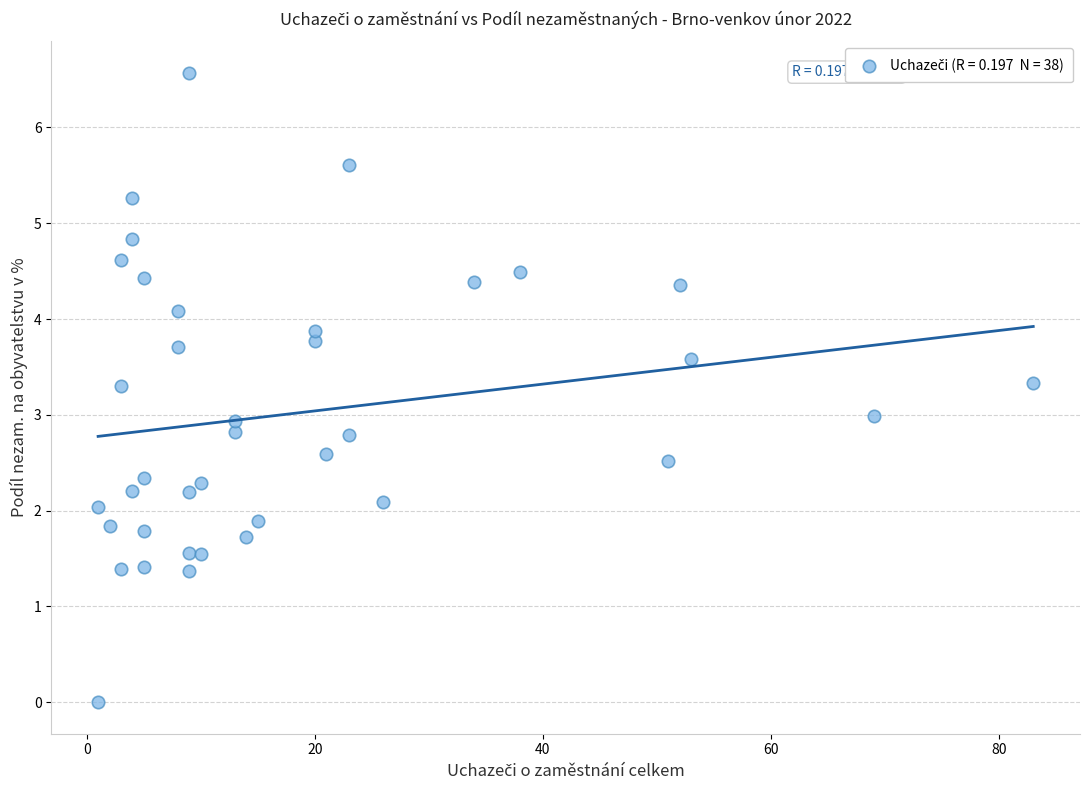

What is the range of X values (max minus min)?

82.0